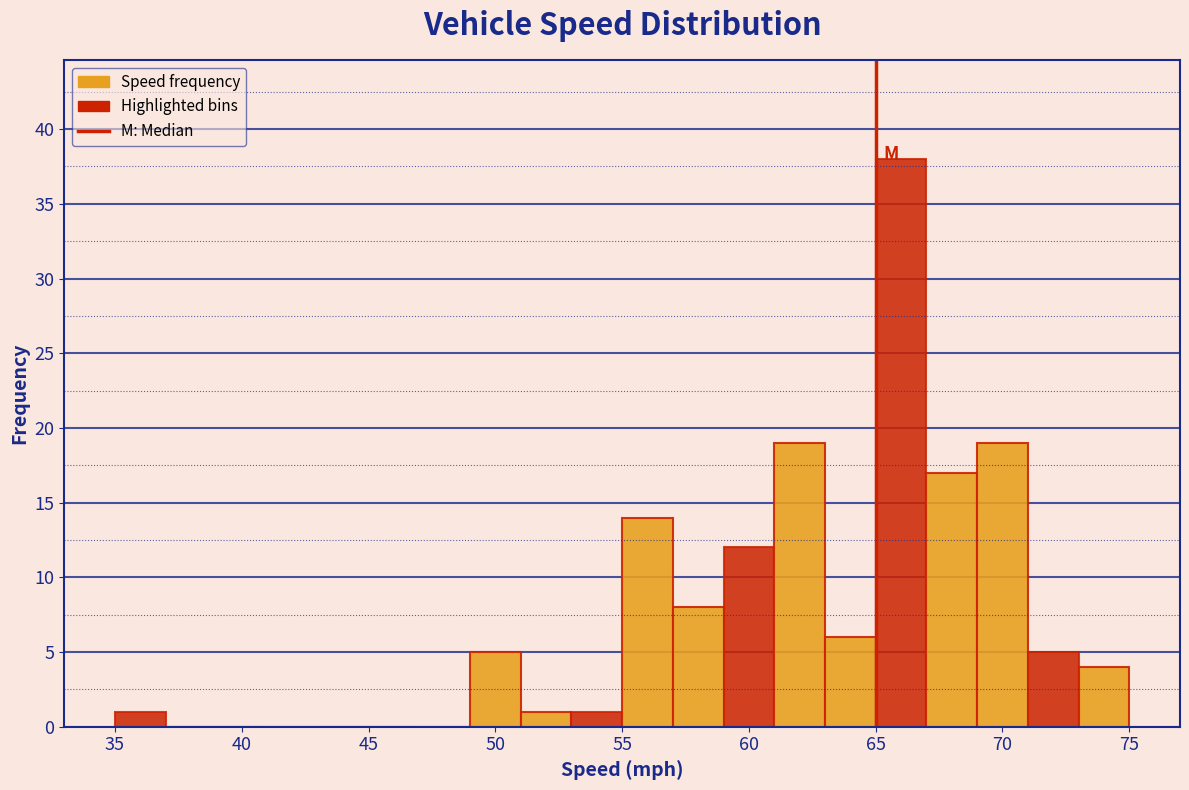

Reading left to right, transcribe this chart: for each bar, give the range it covers on the x-axis and its height. The values are not printed on the chart, so give them approximately, as read against the axis.

35 to 37: 1
37 to 39: 0
39 to 41: 0
41 to 43: 0
43 to 45: 0
45 to 47: 0
47 to 49: 0
49 to 51: 5
51 to 53: 1
53 to 55: 1
55 to 57: 14
57 to 59: 8
59 to 61: 12
61 to 63: 19
63 to 65: 6
65 to 67: 38
67 to 69: 17
69 to 71: 19
71 to 73: 5
73 to 75: 4